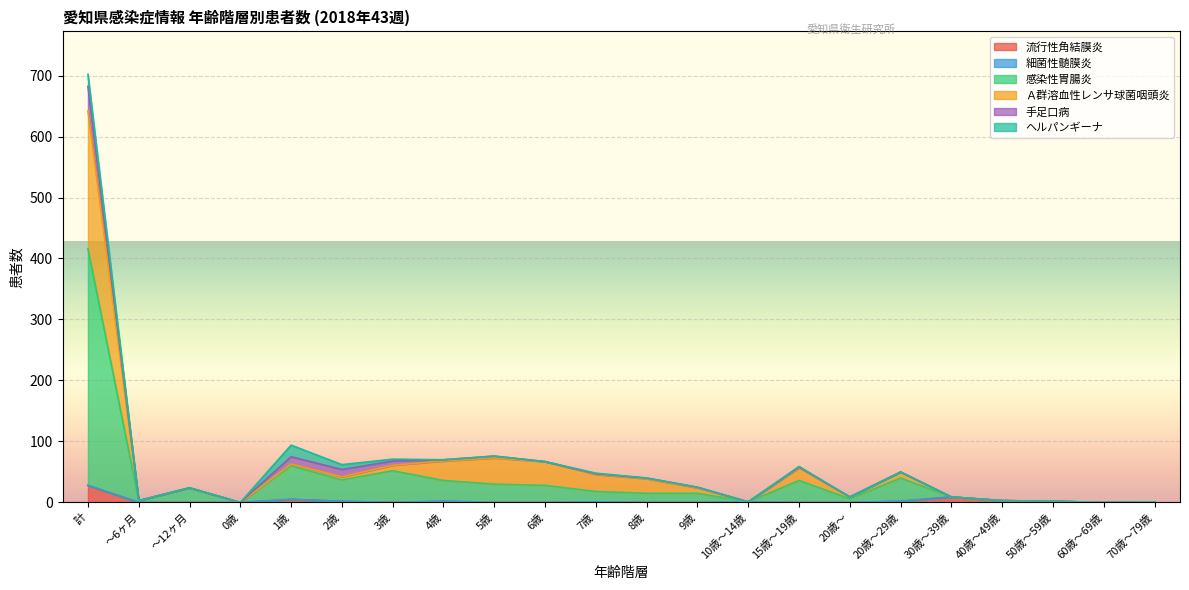

How many positive values does the 感染性胃腸炎 series have?

20